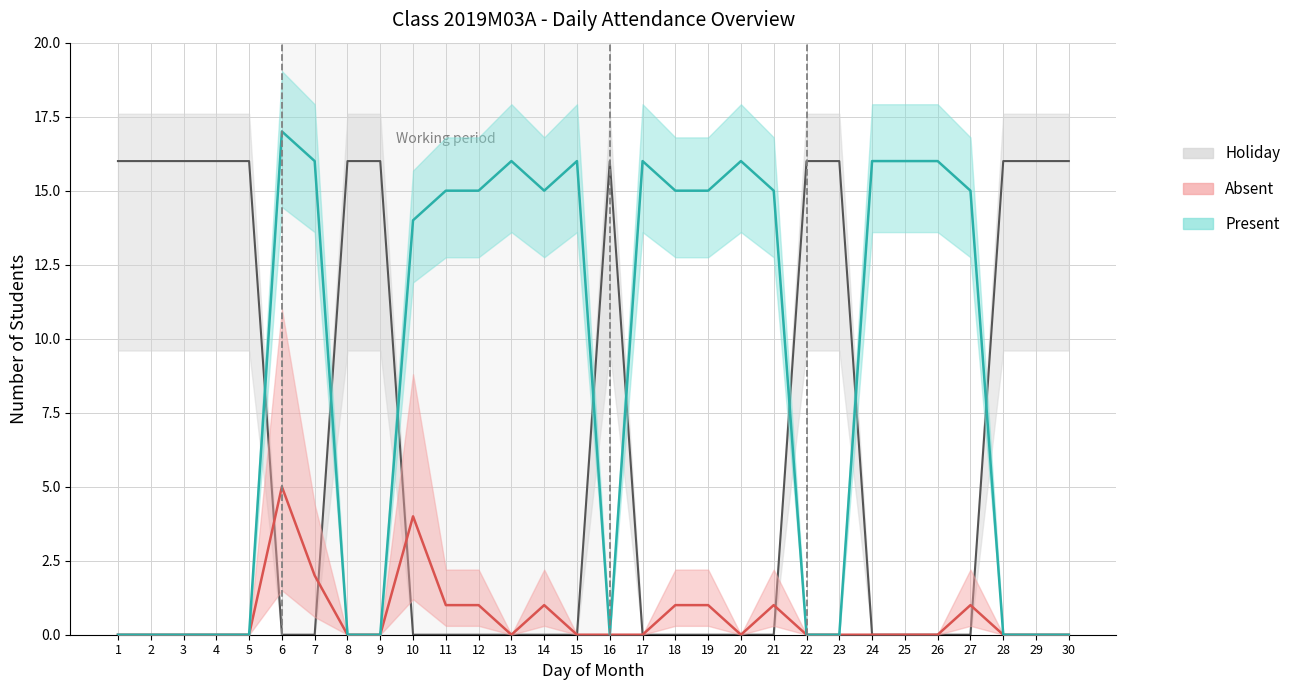

Between 6 and 30, which is larger?

30